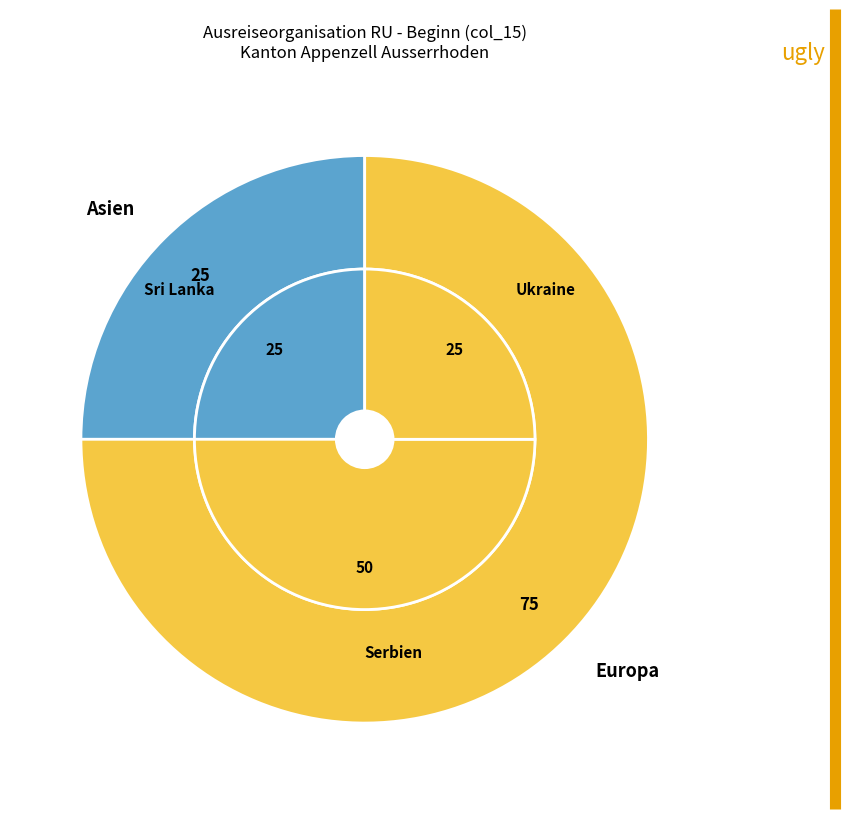

Combined, what portion of the pie is Afrika and Europa?

75.0%